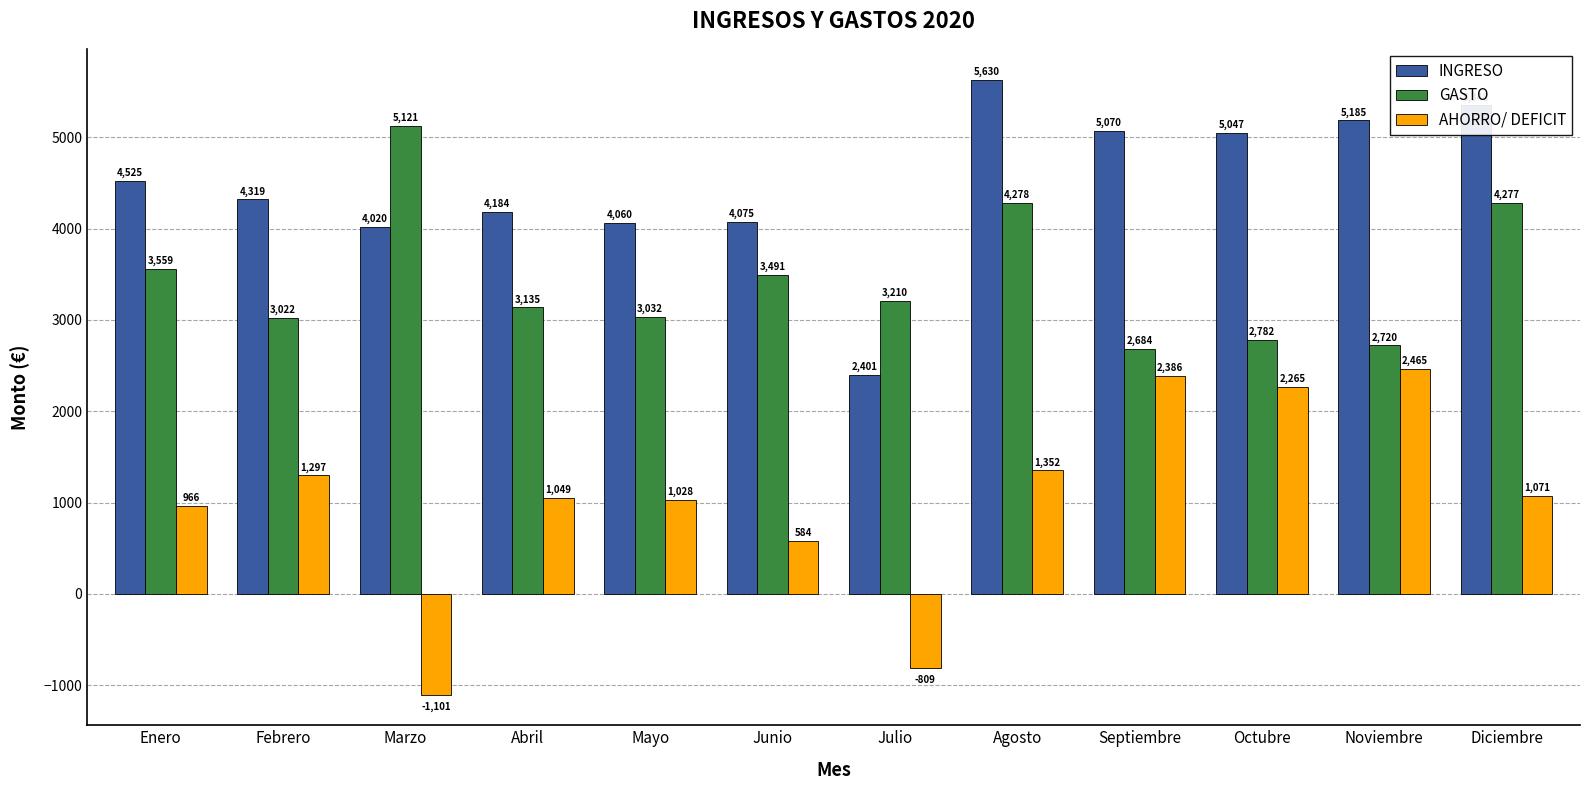

List the labels in order of GASTO value, smallest first.

Septiembre, Noviembre, Octubre, Febrero, Mayo, Abril, Julio, Junio, Enero, Diciembre, Agosto, Marzo